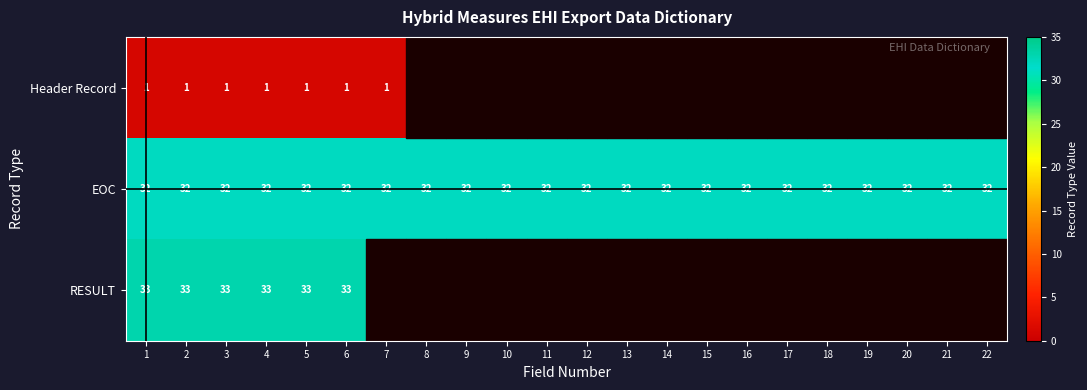

What is the difference between the highest and lowest values at 22?

32